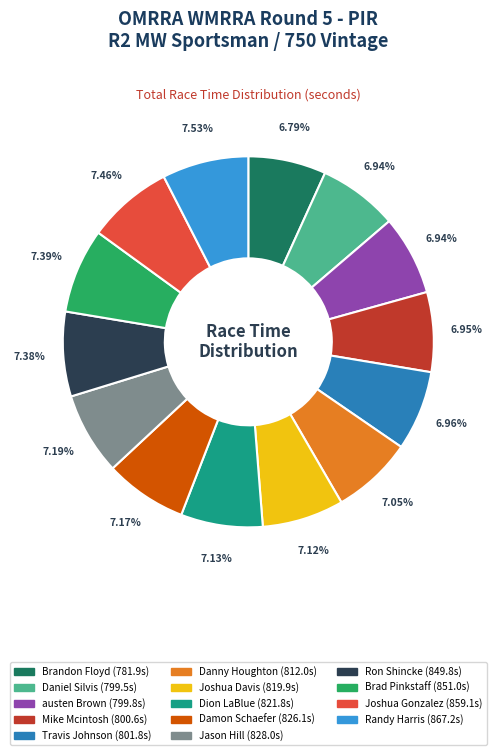

Approximately how many times larger is the value at Ron Shincke compared to austen Brown?

1.1